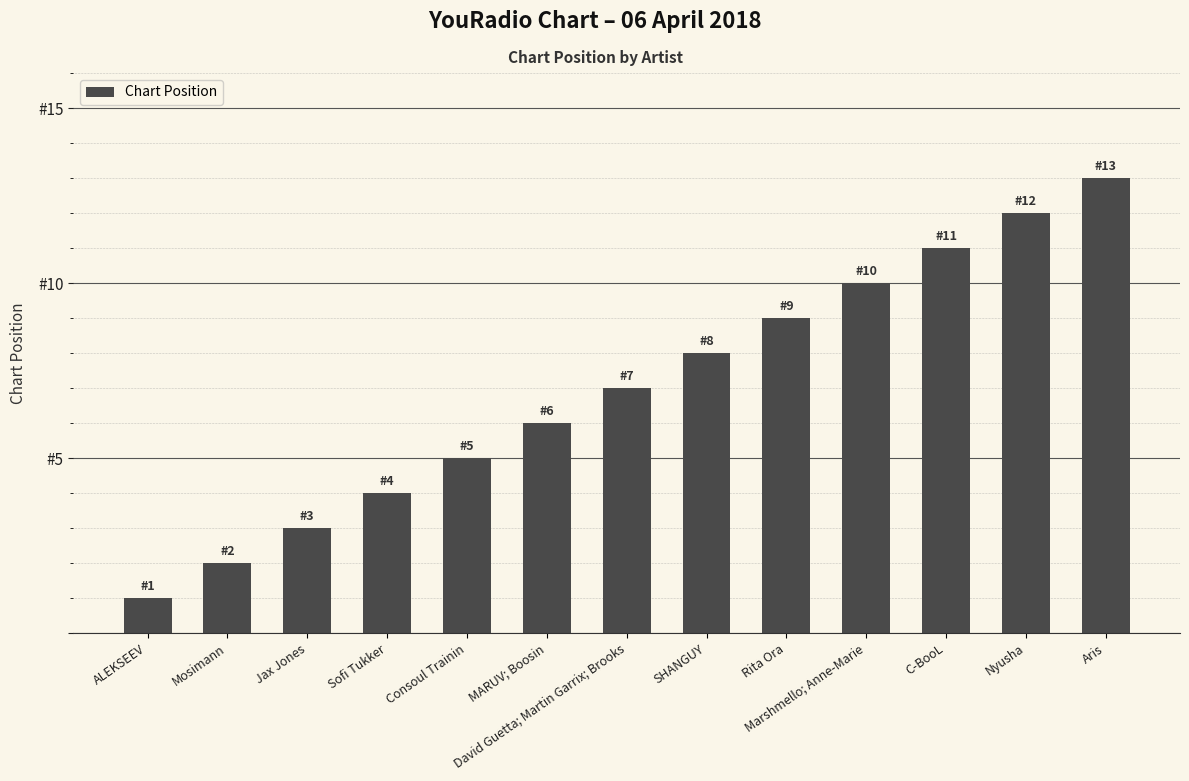

What is the label of the 8th bar from the right?

MARUV; Boosin